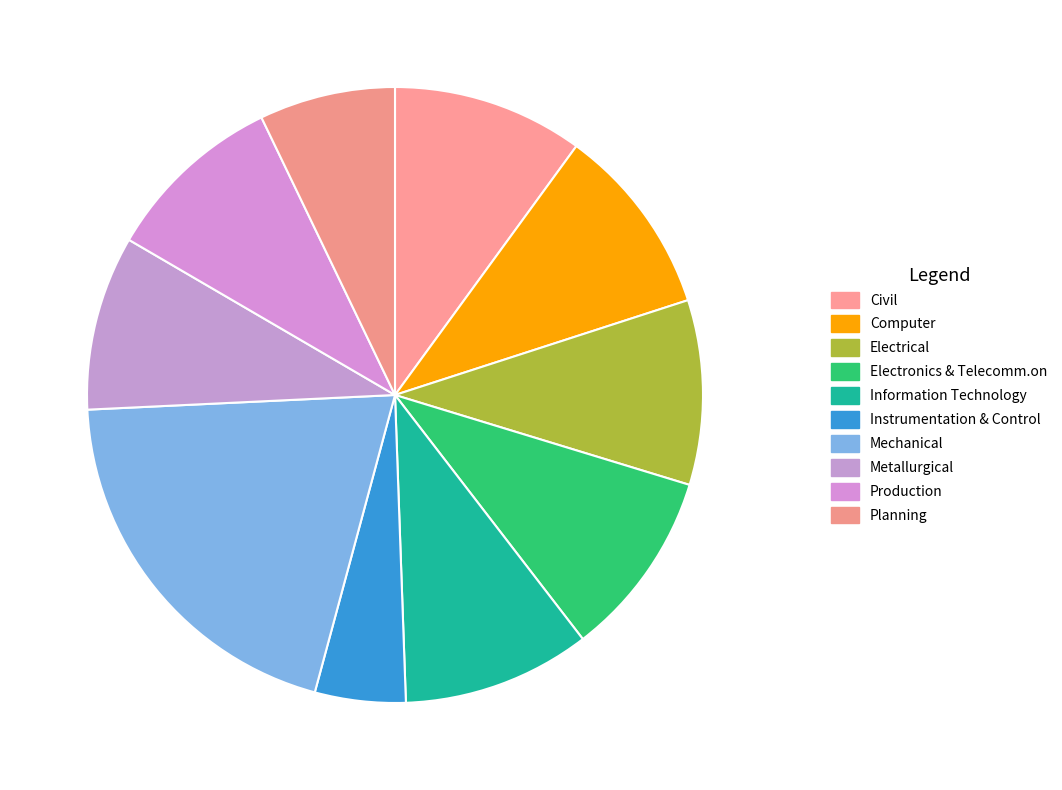

Which category has the smallest portion of the pie?

Instrumentation & Control